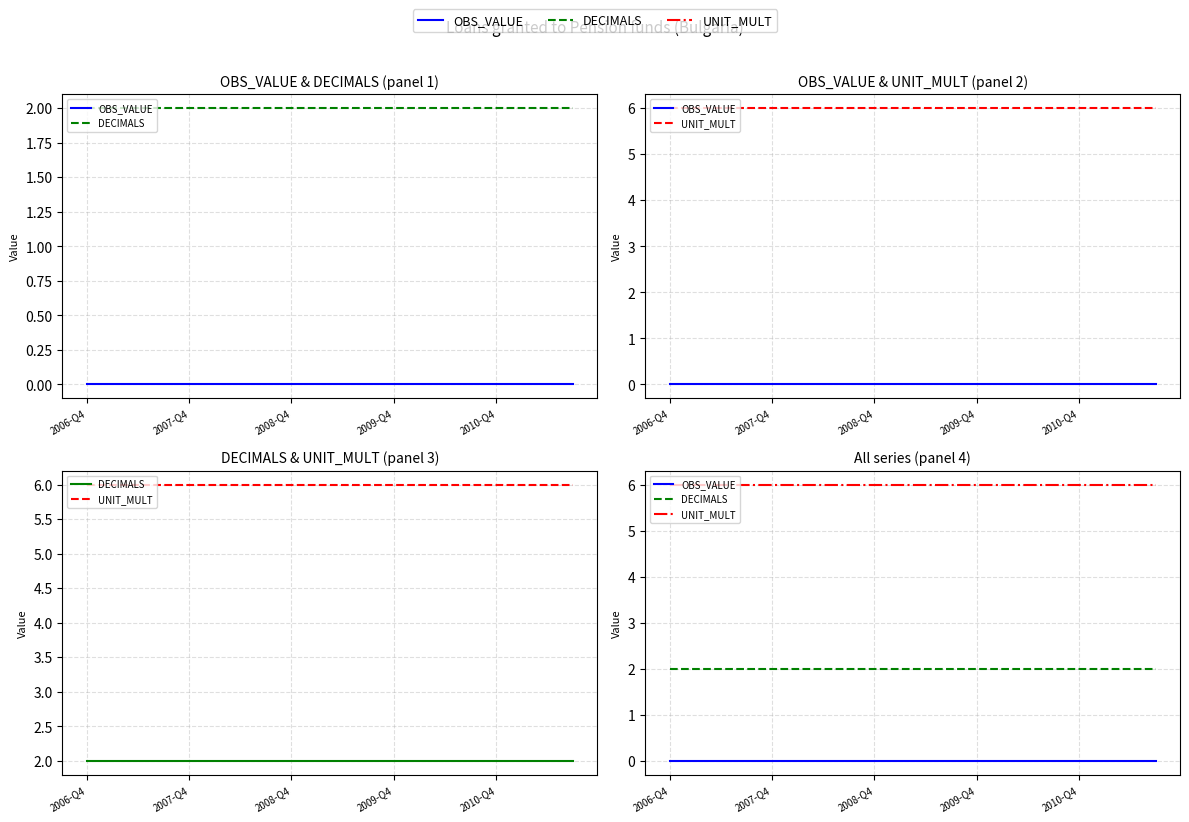

What is the spread (max minus min) of values at 2010-Q4?

6